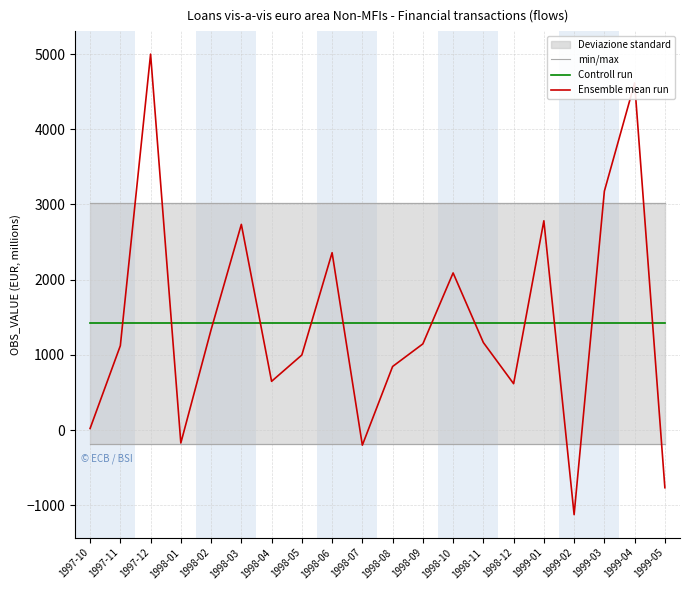

Where is the first local maximum for Ensemble mean run?

1997-12